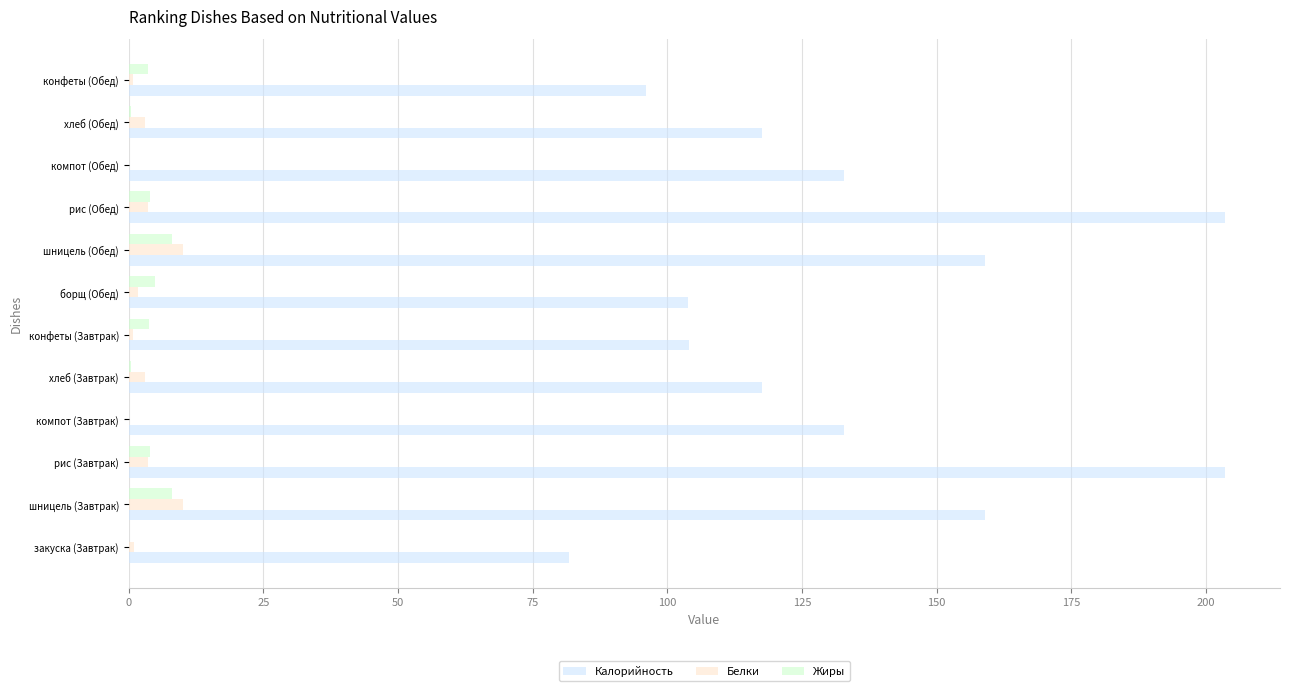

What value does the Жиры series have at шницель (Обед)?

8.0